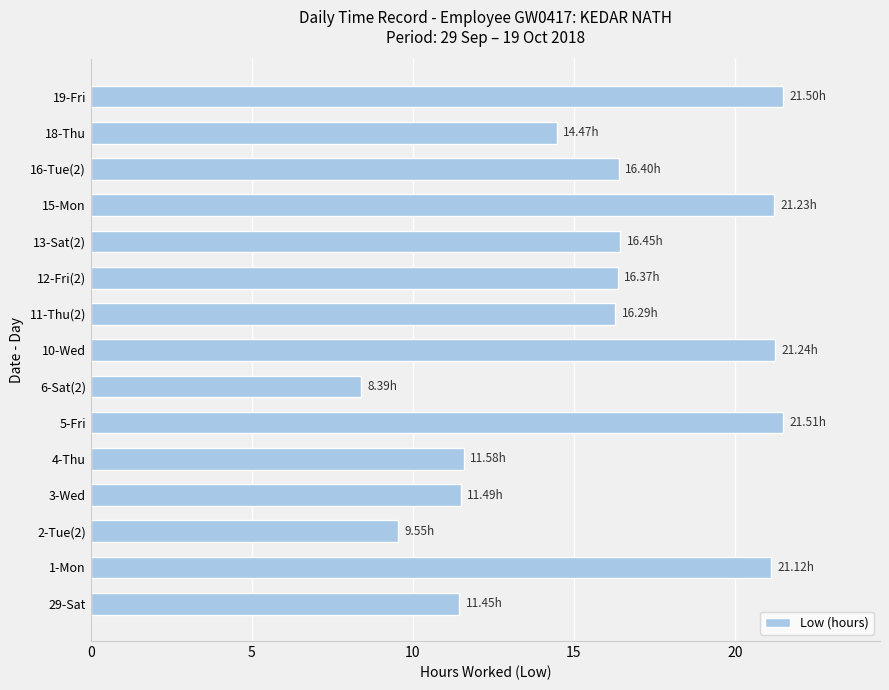

What is the ratio of the value at 3-Wed to the value at 11-Thu(2)?

0.7